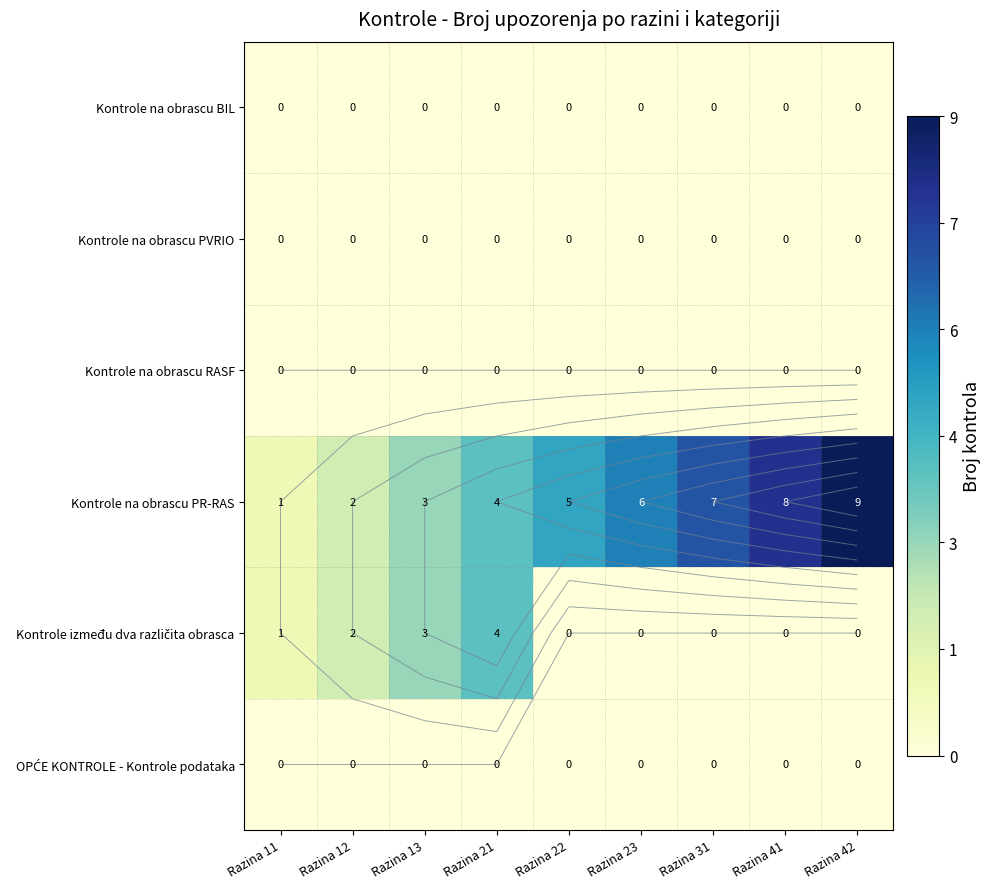

Which label corresponds to the largest value in the chart?

Razina 42